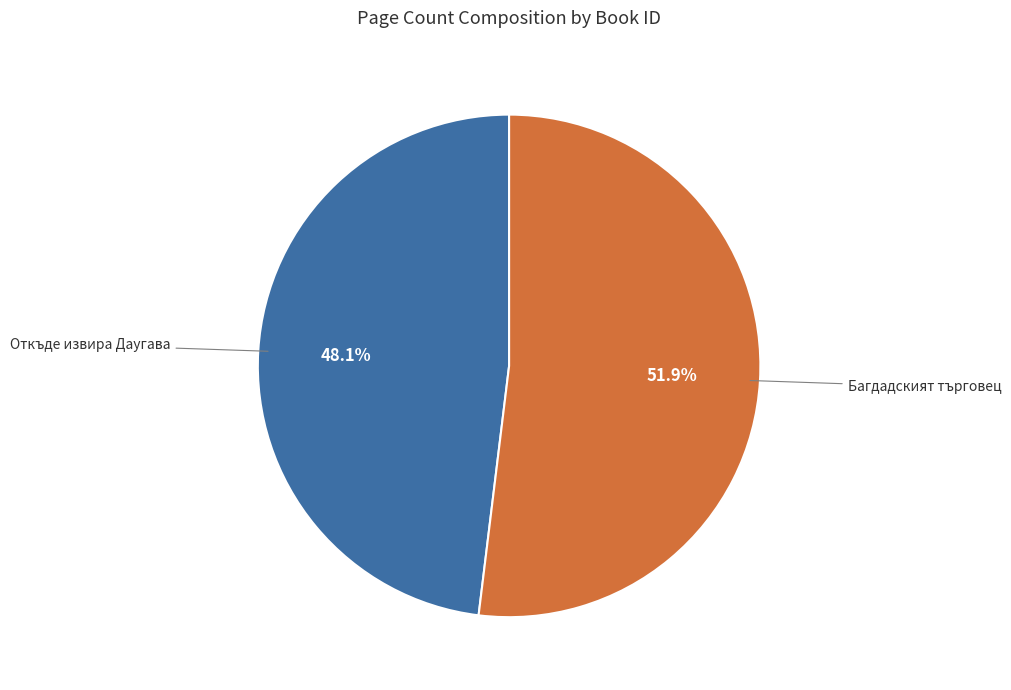

Which category has the smallest portion of the pie?

Откъде извира Даугава